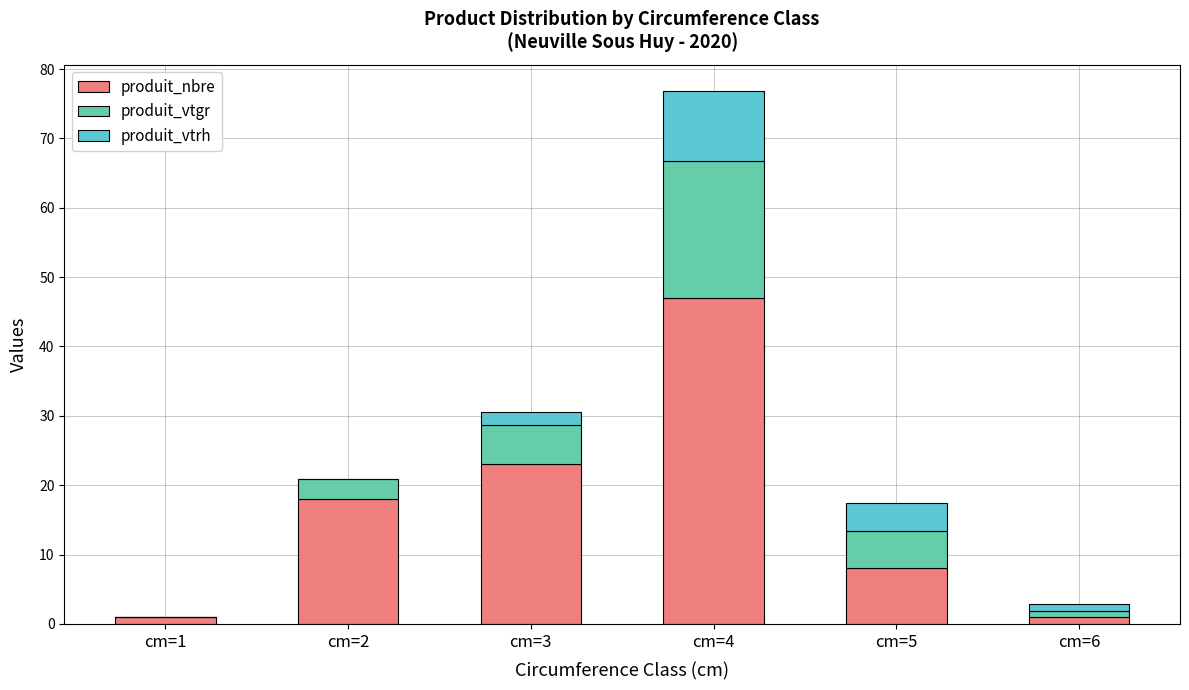

What is the total value across all series at cm=3?

30.6